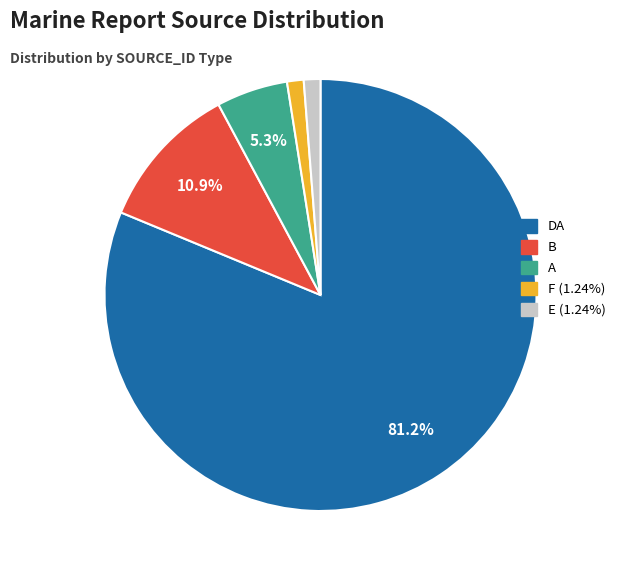

What percentage is the F slice, to the nearest percent?

1%